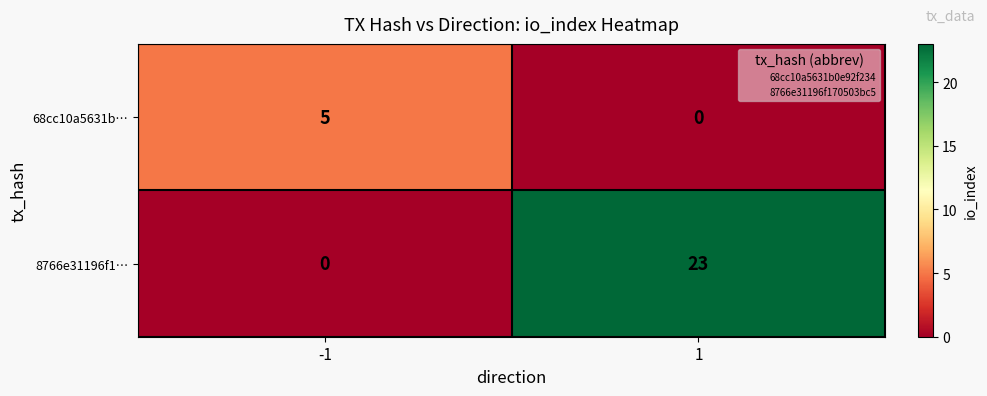

At which category is the sum across all series the highest?

1